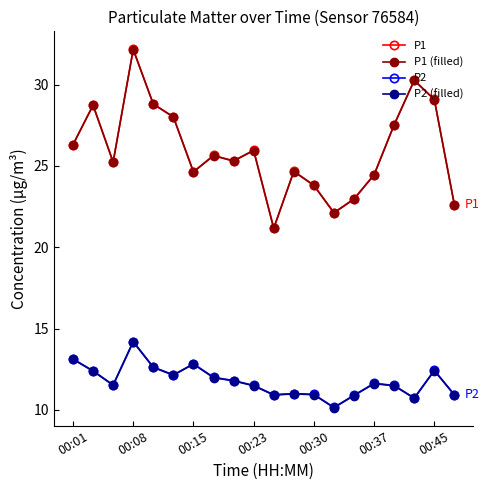

What is the maximum value for P1 (filled)?

32.2